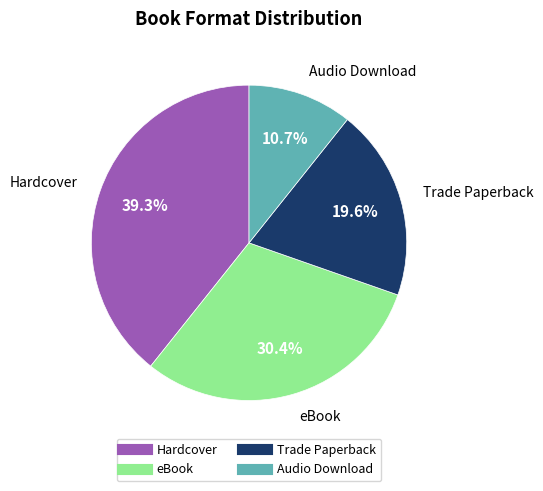

Does any single category account for the majority?

No